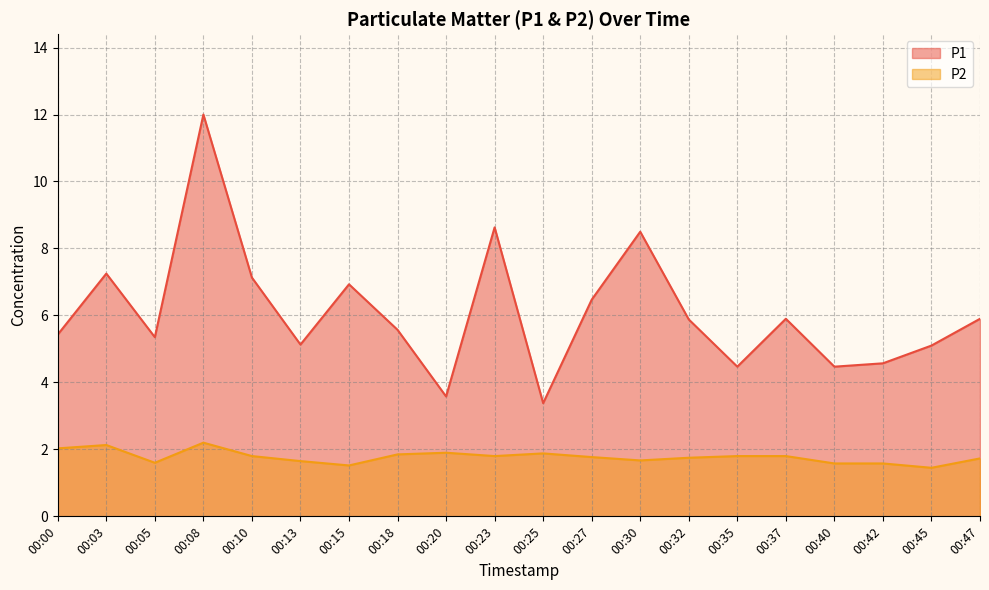

Is the value of P2 at 00:32 greater than the value of P1 at 00:03?

No